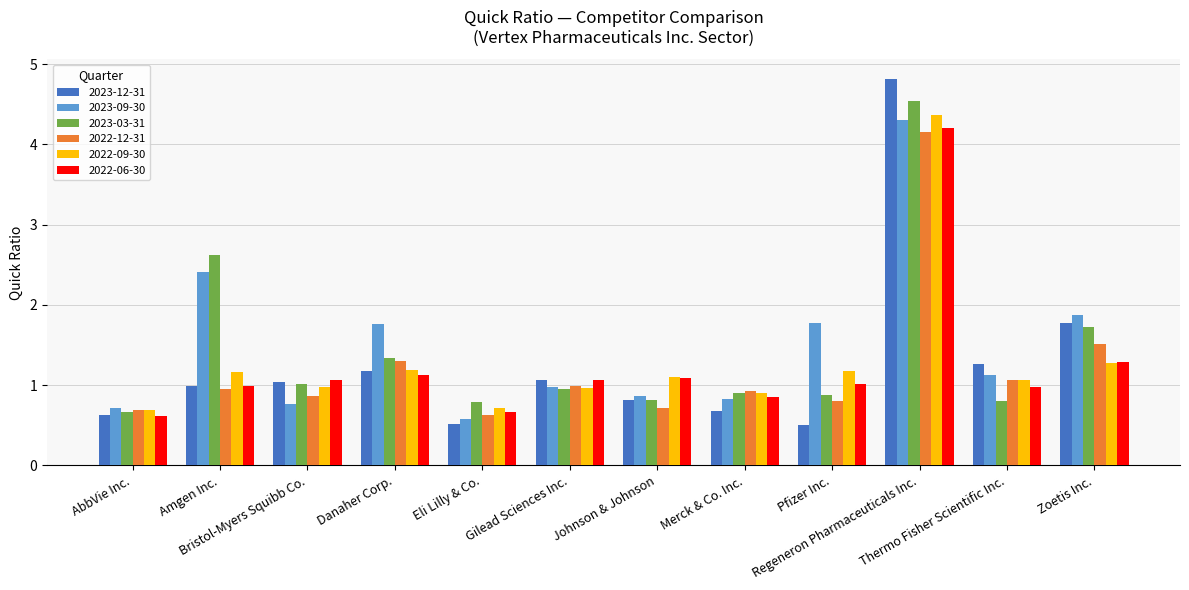

At which category is the sum across all series the highest?

Regeneron Pharmaceuticals Inc.